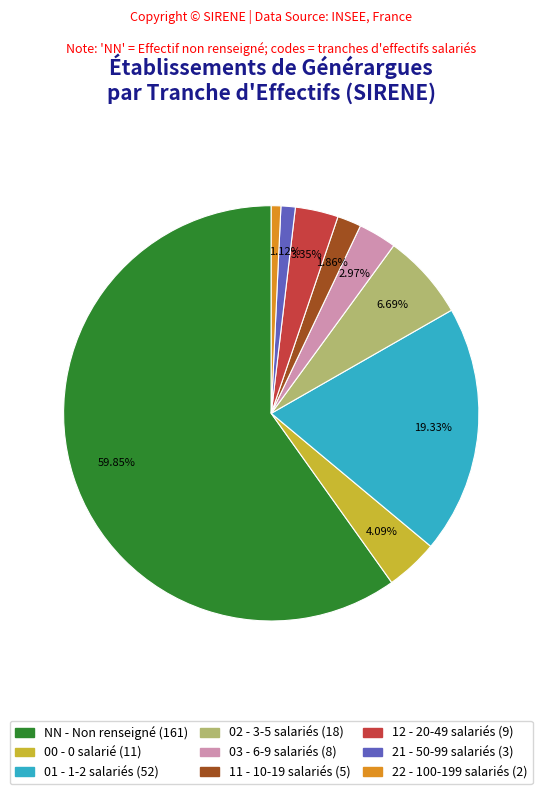

What is the largest slice in the pie chart?

NN